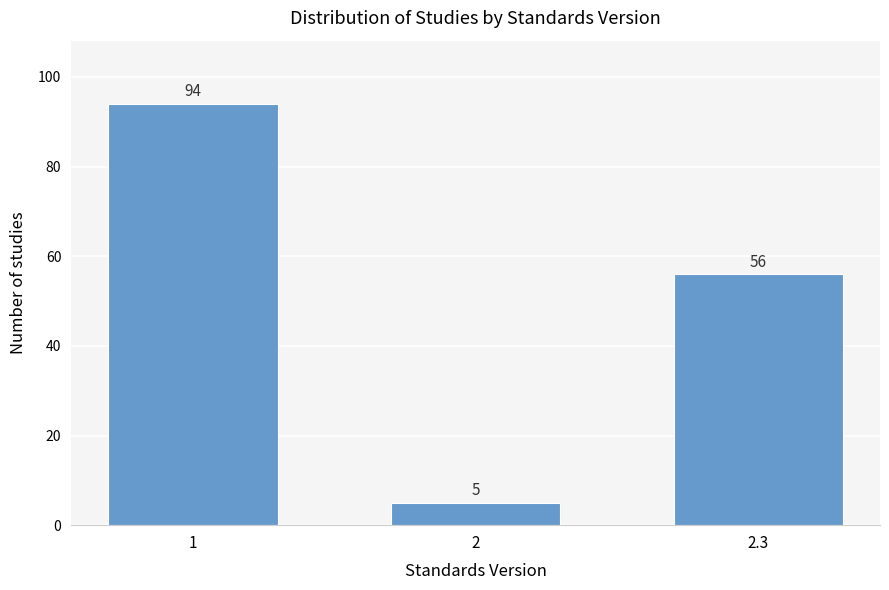

Reading right to left, what are all the values shown in this chart?

56	5	94